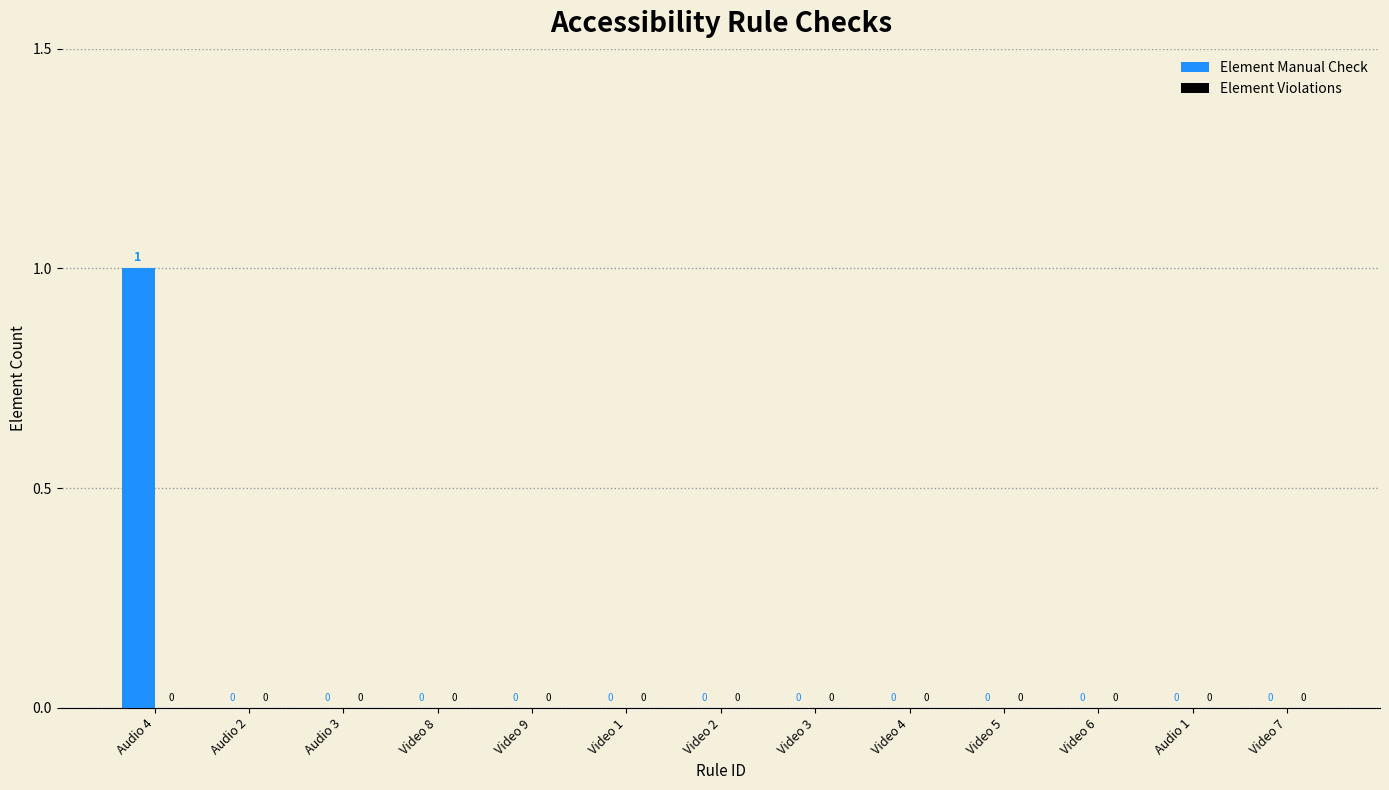

What is the greatest value displayed?

1